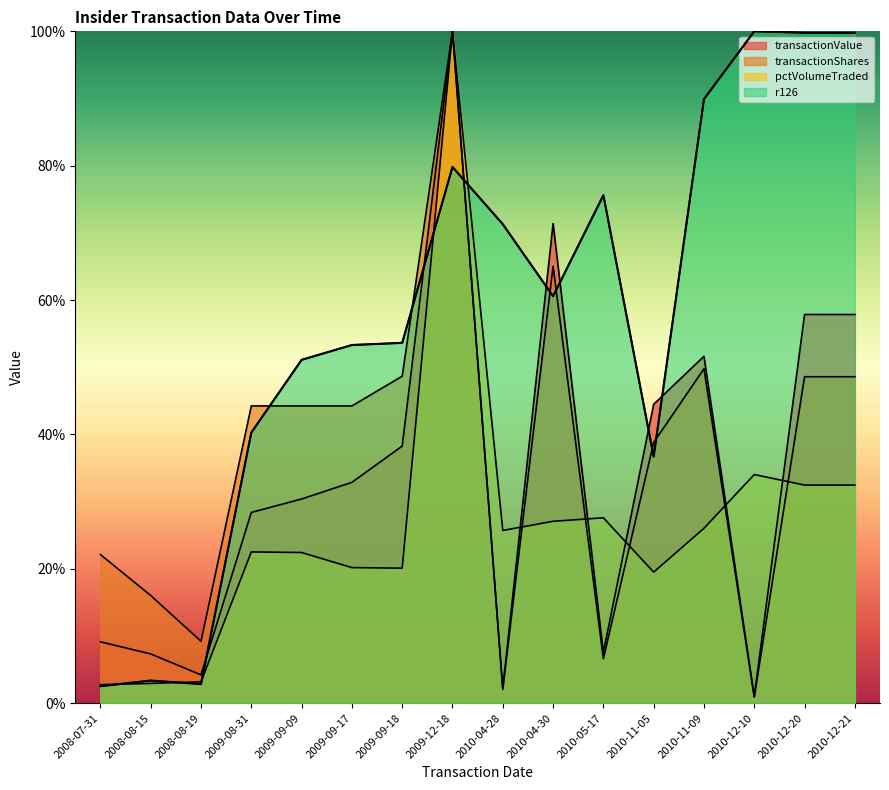

How many lines are shown in the chart?

4